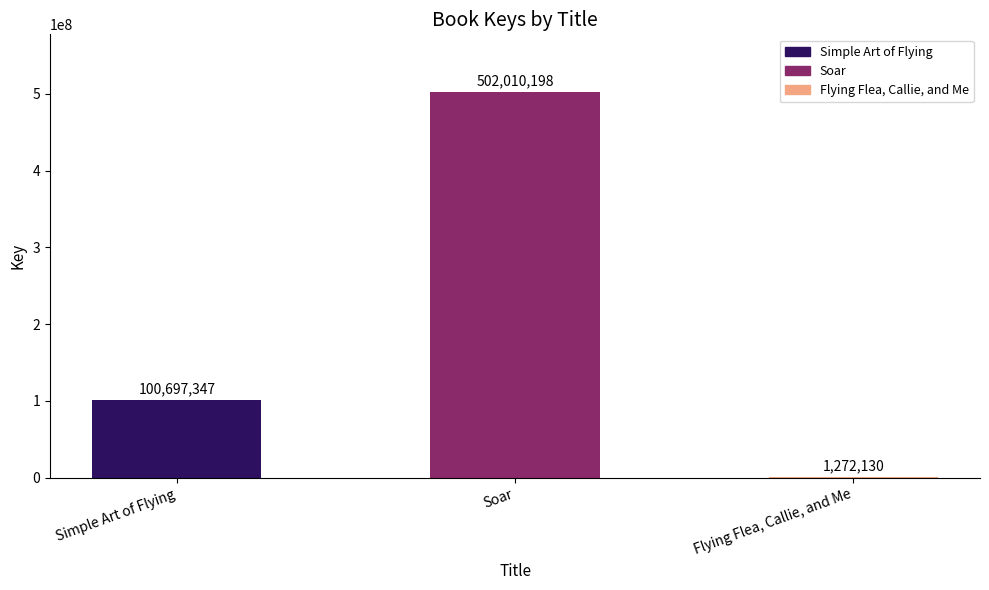

Reading right to left, extract all data points from this chart.

1272130	502010198	100697347